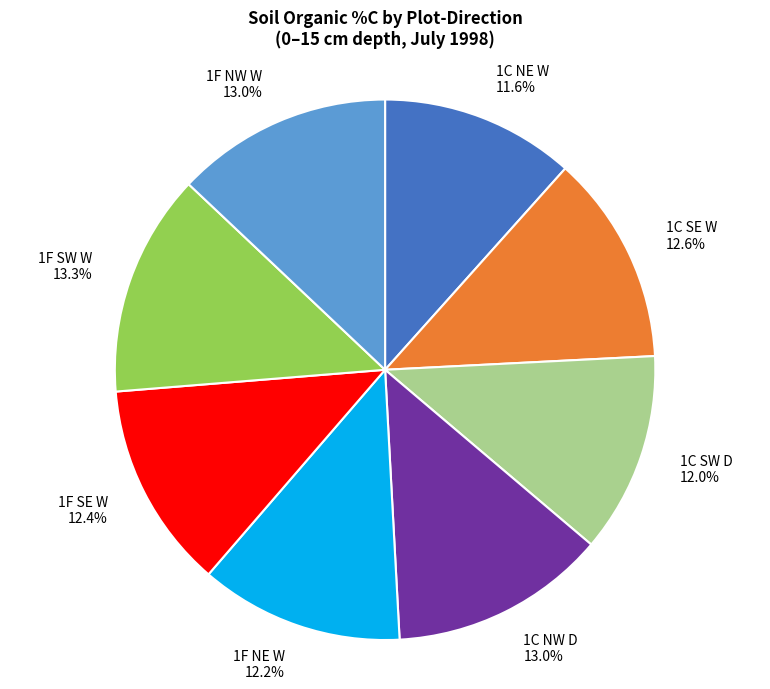

What percentage is NOT represented by 1C SW D?

88.0%